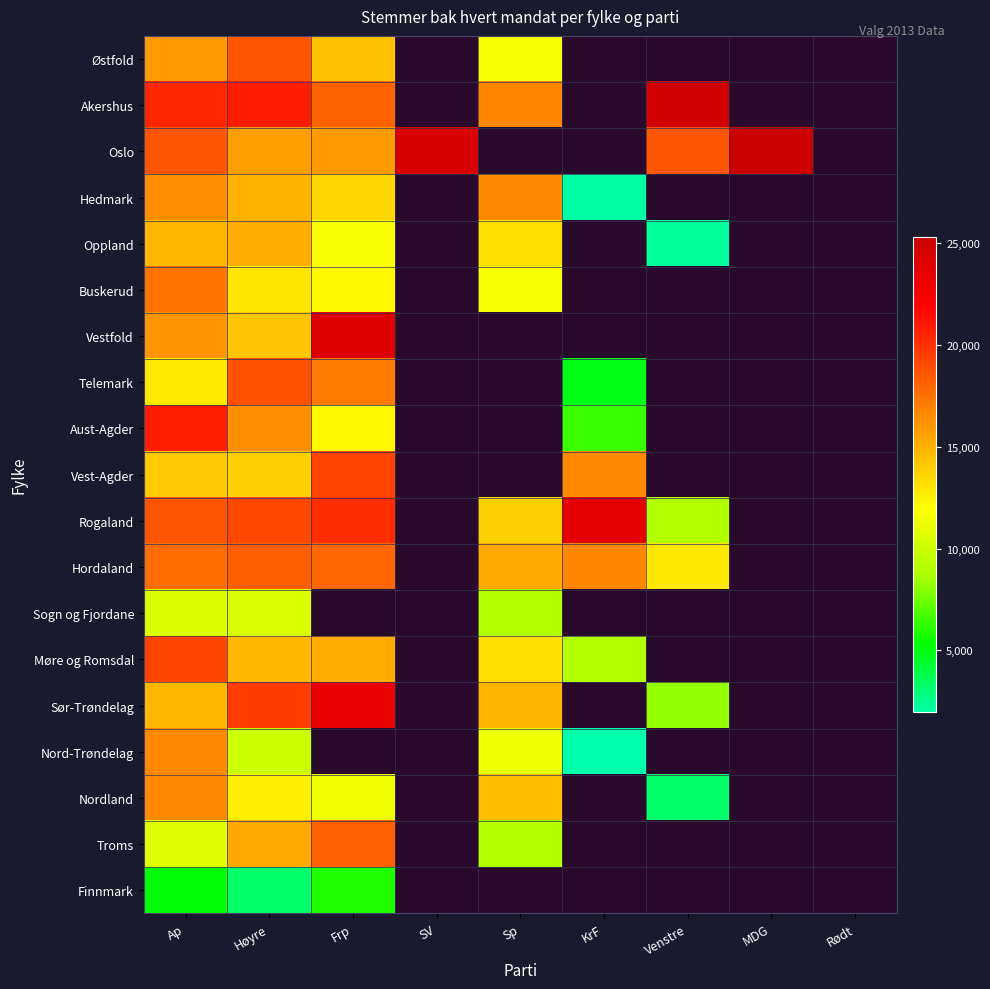

Rank the series at Sp from lowest to highest value.

Sogn og Fjordane, Troms, Østfold, Akershus, Oslo, Nord-Trøndelag, Buskerud, Oppland, Møre og Romsdal, Rogaland, Hedmark, Vestfold, Telemark, Aust-Agder, Vest-Agder, Nordland, Sør-Trøndelag, Hordaland, Finnmark